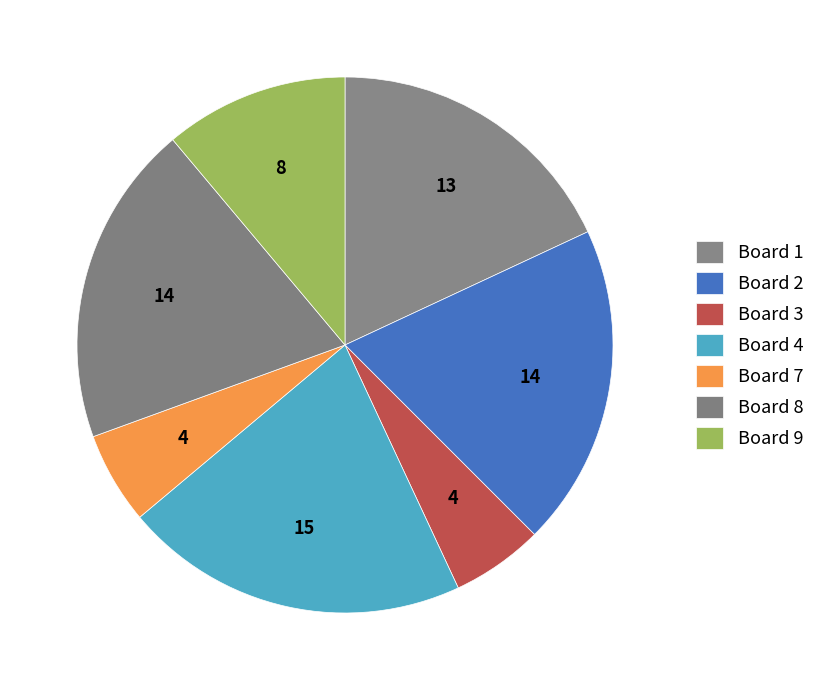

What portion of the pie excludes Board 4?

79.2%